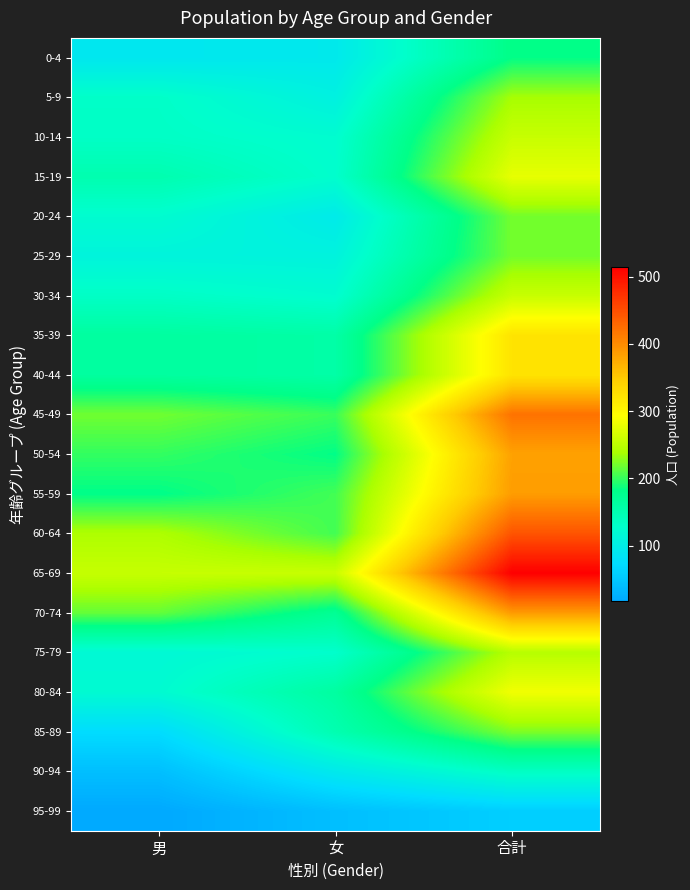

List the series in order of their peak value, highest first.

65-69, 60-64, 45-49, 70-74, 55-59, 50-54, 35-39, 40-44, 80-84, 15-19, 10-14, 30-34, 75-79, 5-9, 85-89, 20-24, 25-29, 0-4, 90-94, 95-99